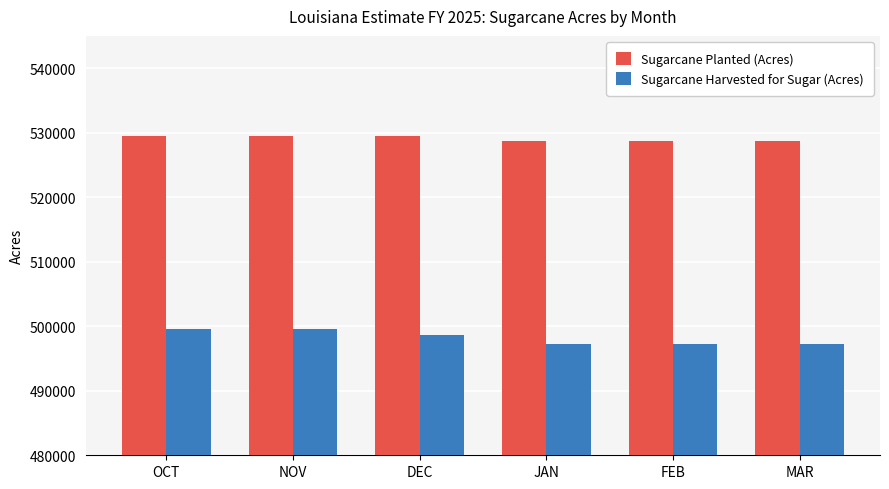

How many bars are there in each group?

2